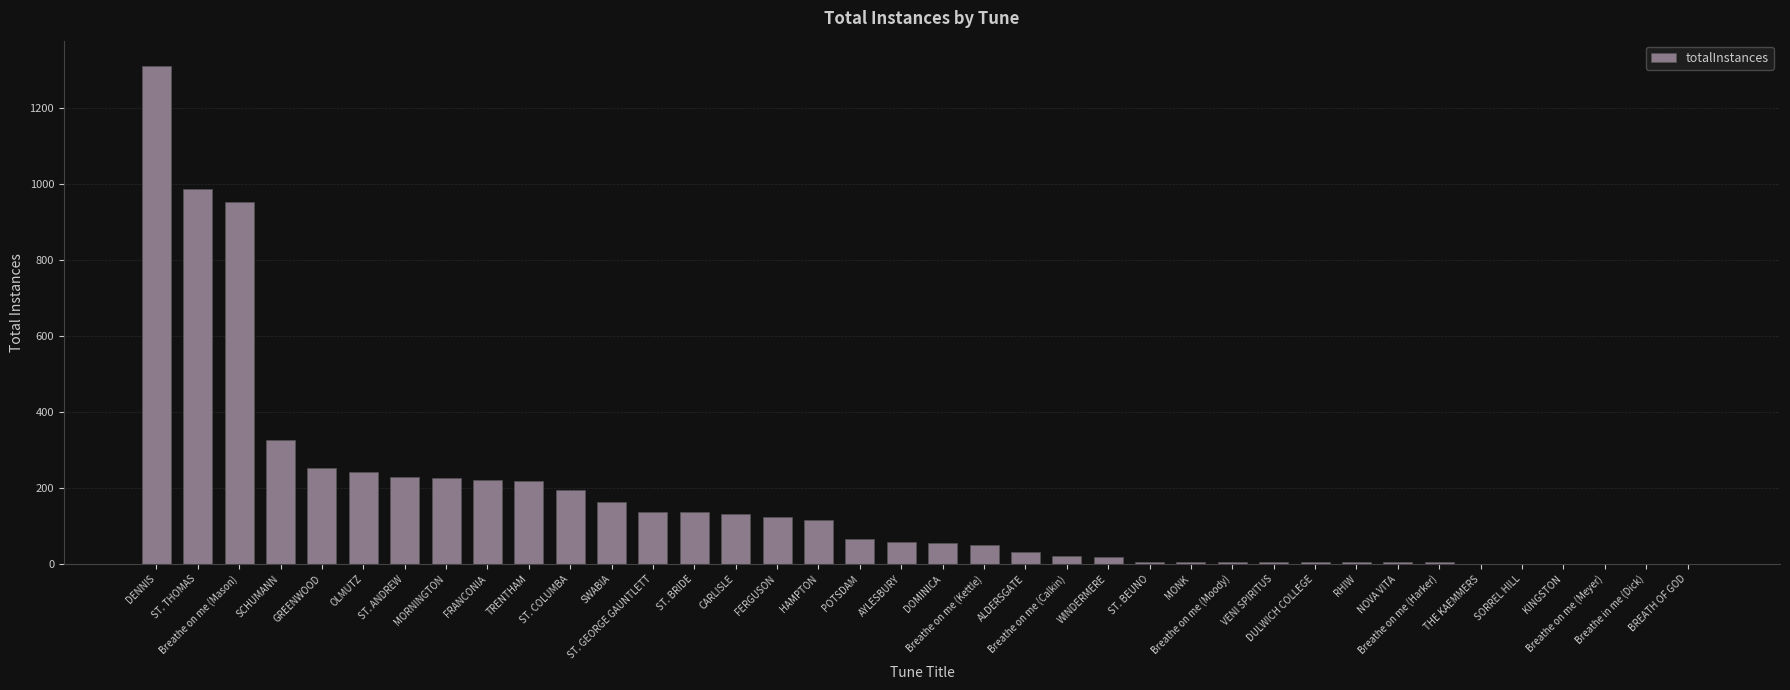

What is the difference between the values at ST. ANDREW and Breathe on me (Harker)?

226